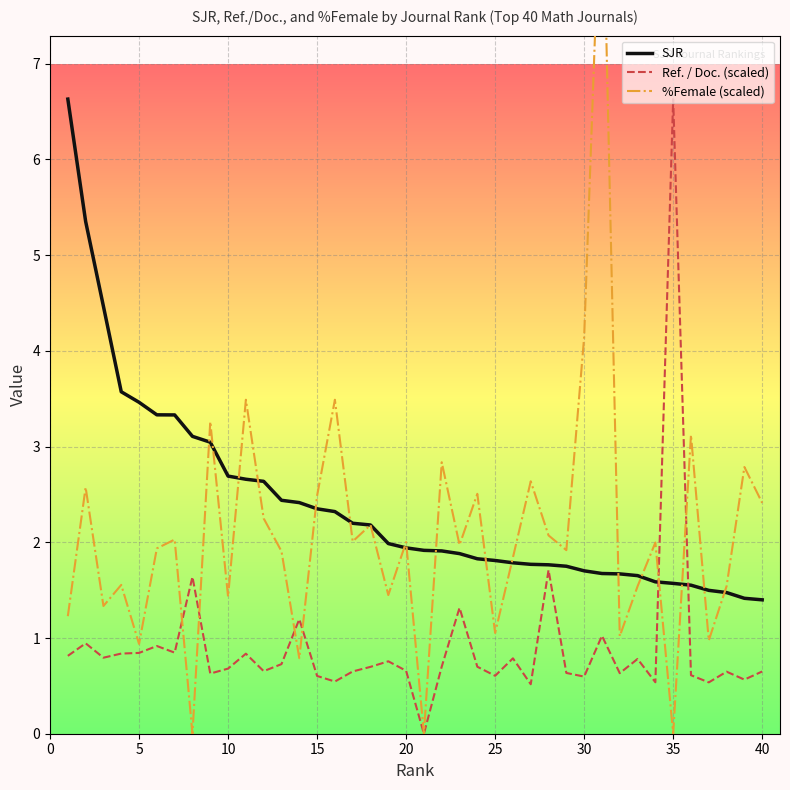

At how many categories does at least one series exceed 0?

40